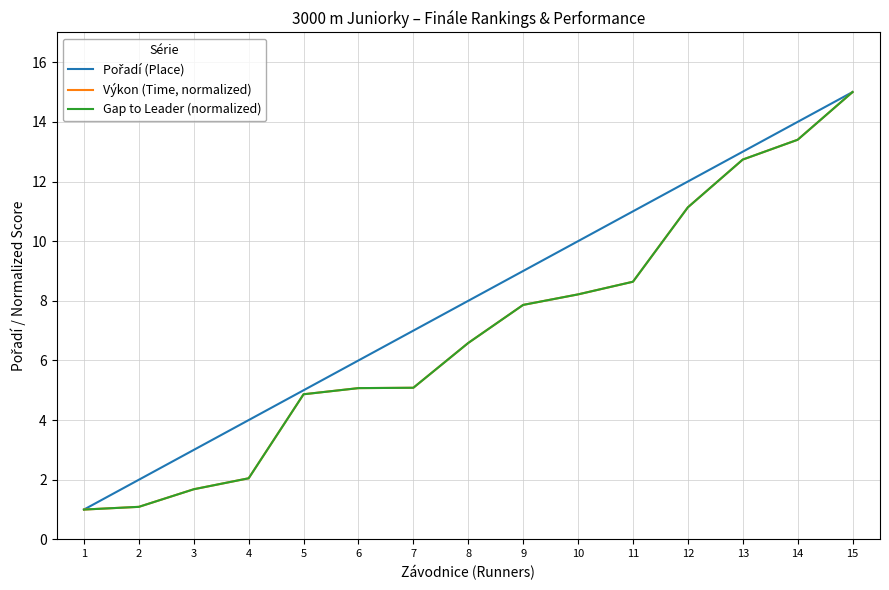

Is this an area chart (filled region under the line)?

No